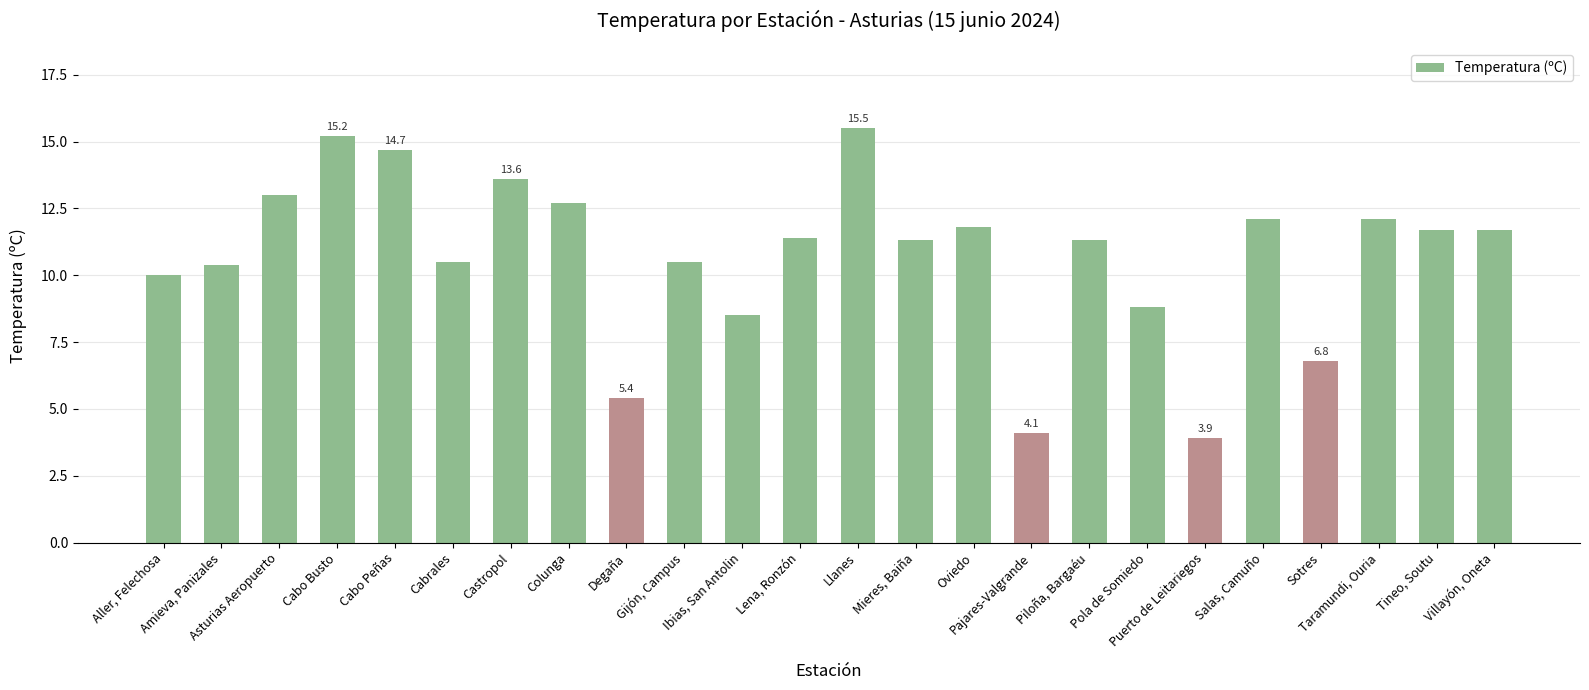

What is the sum of the values at Sotres and Villayón, Oneta?

18.5